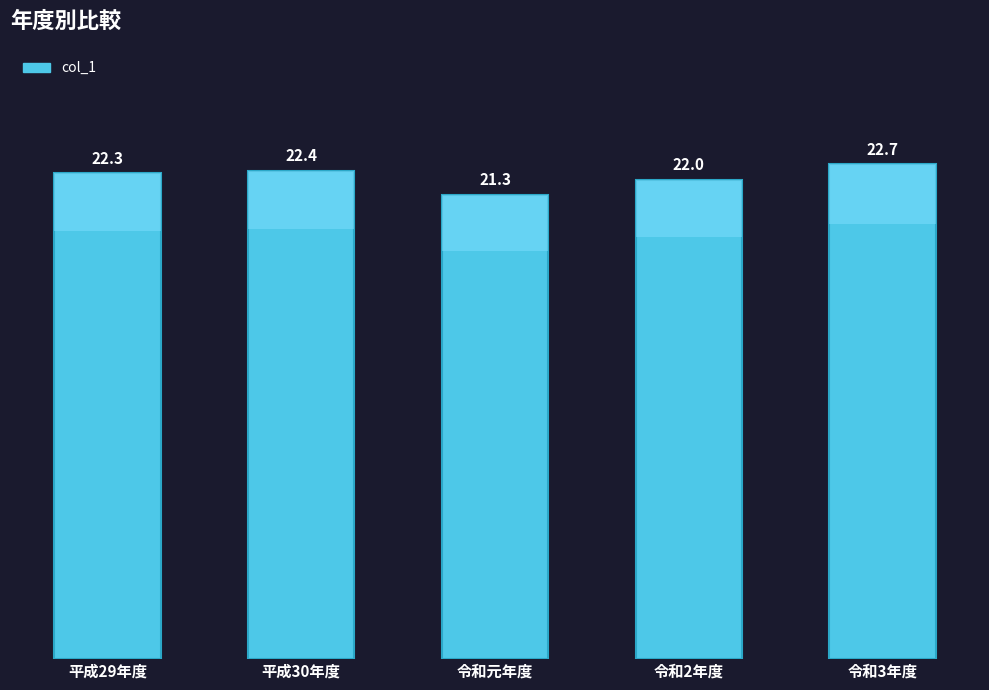

Reading left to right, extract all data points from this chart.

22.3	22.4	21.3	22.0	22.7